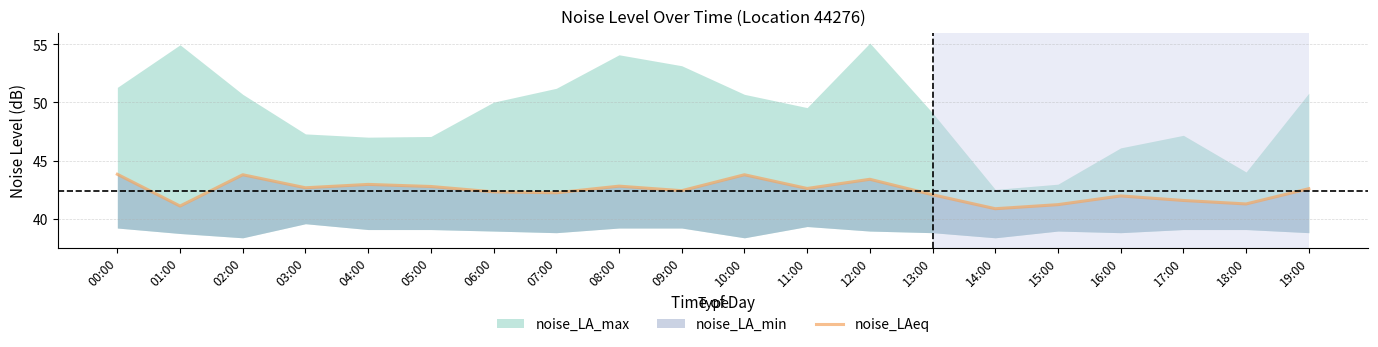

The value at 16:00 is 42.0. True or false?

True